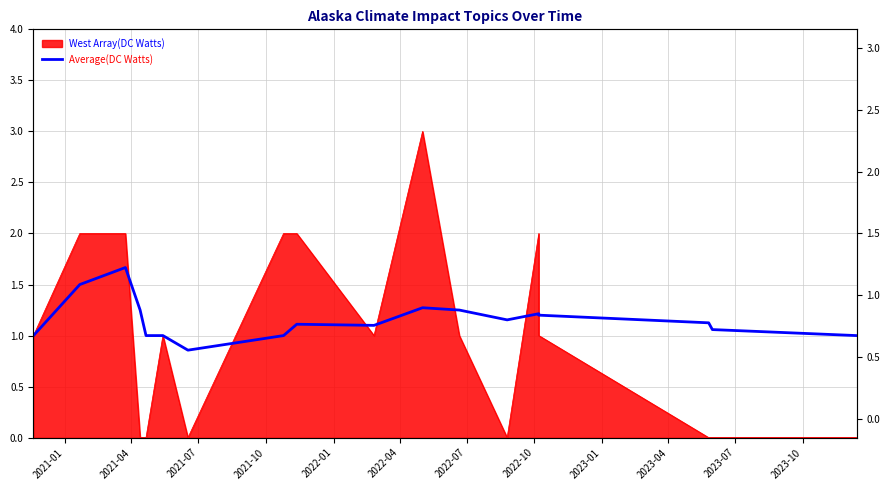

Count the number of categories in the chart.

18